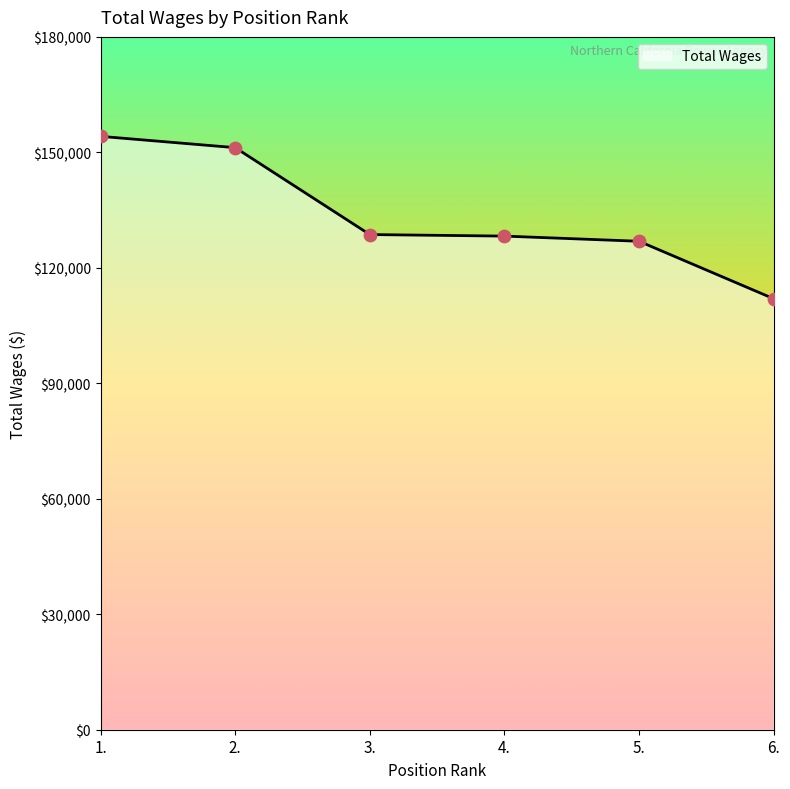

Between 2. and 5., which is larger?

2.